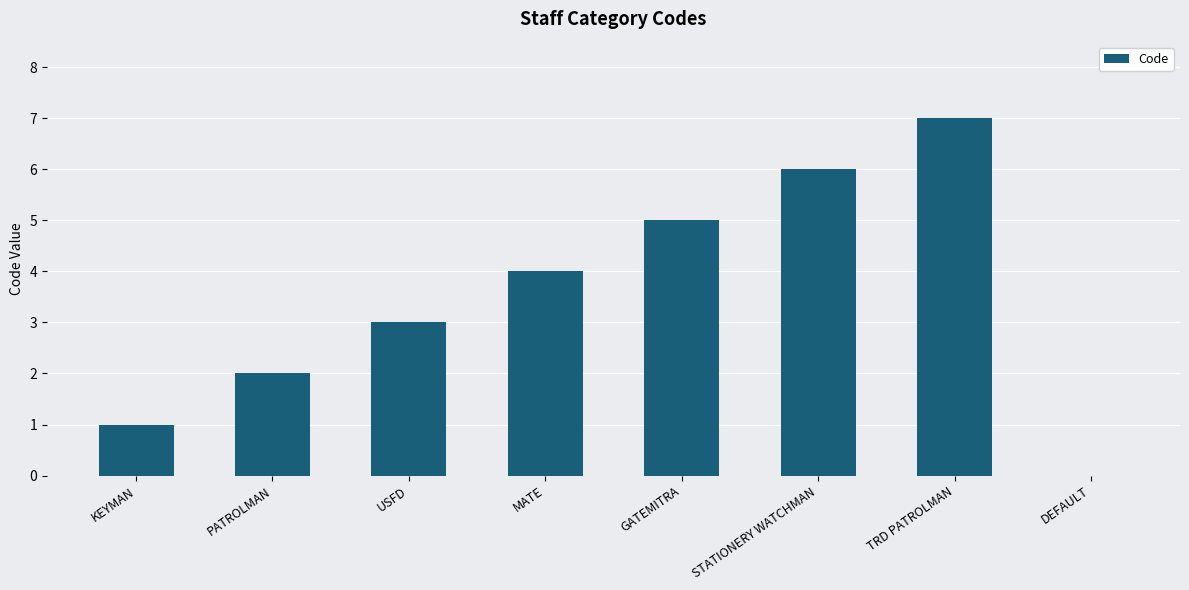

Reading left to right, what are all the values shown in this chart?

KEYMAN=1	PATROLMAN=2	USFD=3	MATE=4	GATEMITRA=5	STATIONERY WATCHMAN=6	TRD PATROLMAN=7	DEFAULT=0